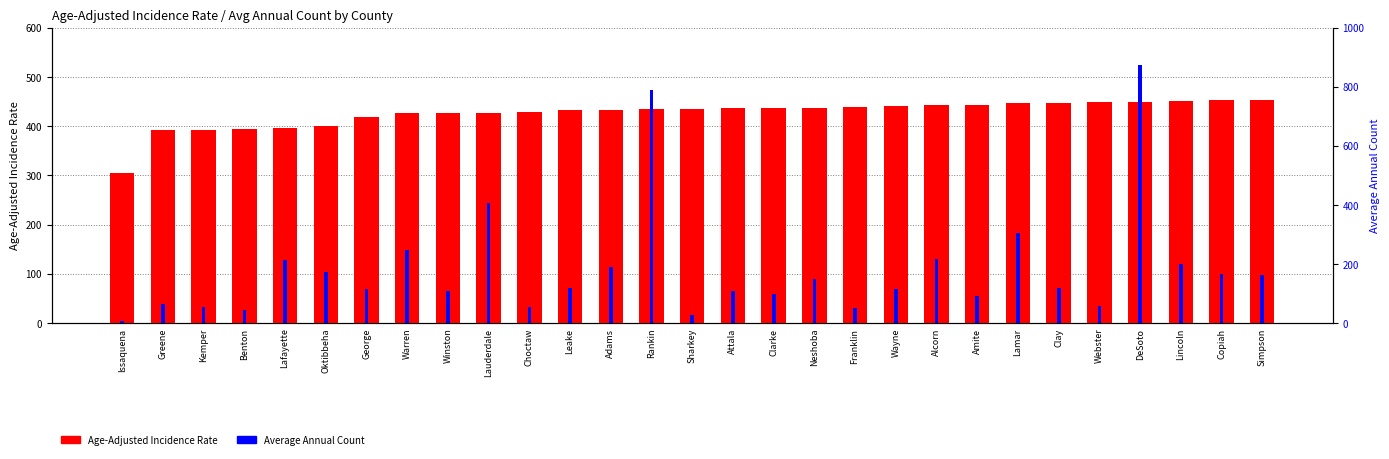

What is the difference between the second highest and second lowest values in the Age-Adjusted Incidence Rate series?

61.4